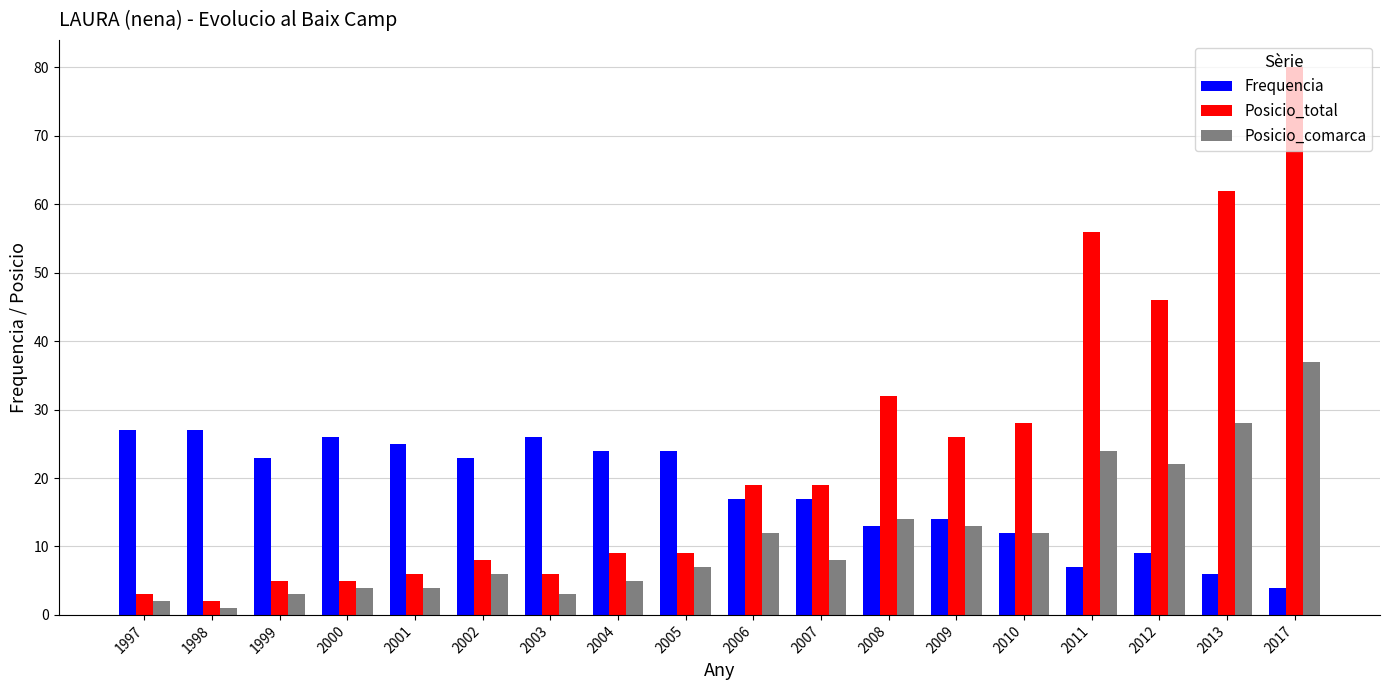

At which label does Posicio_total reach its minimum?

1998